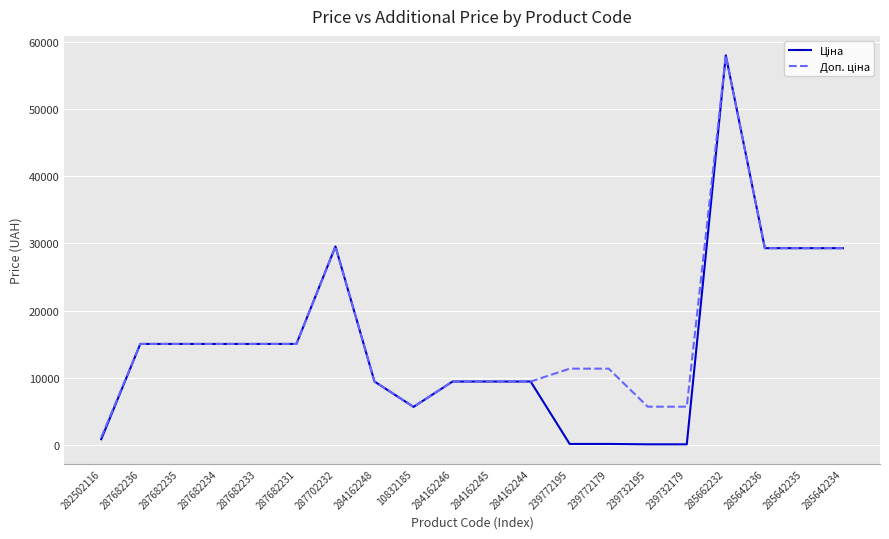

At which category is the sum across all series the highest?

285662232